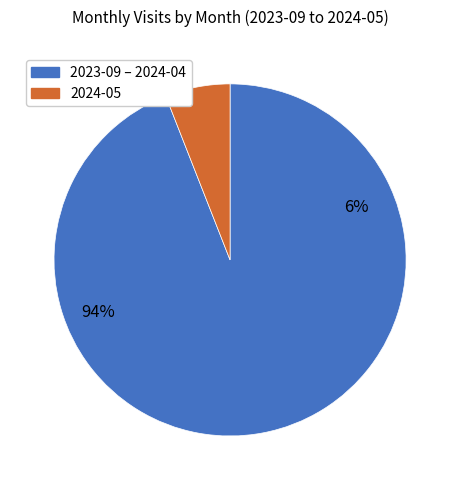

What percentage is the 2024-05 slice, to the nearest percent?

6%